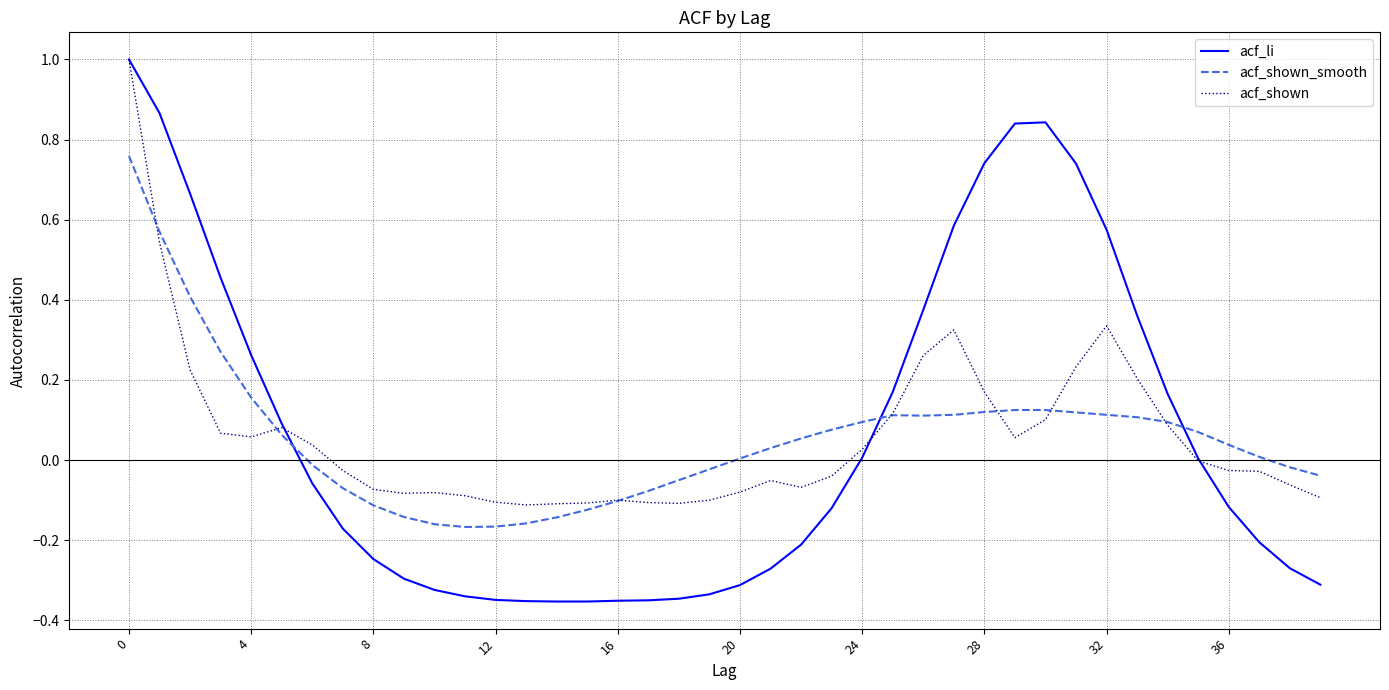

How many distinct data groups are displayed?

3